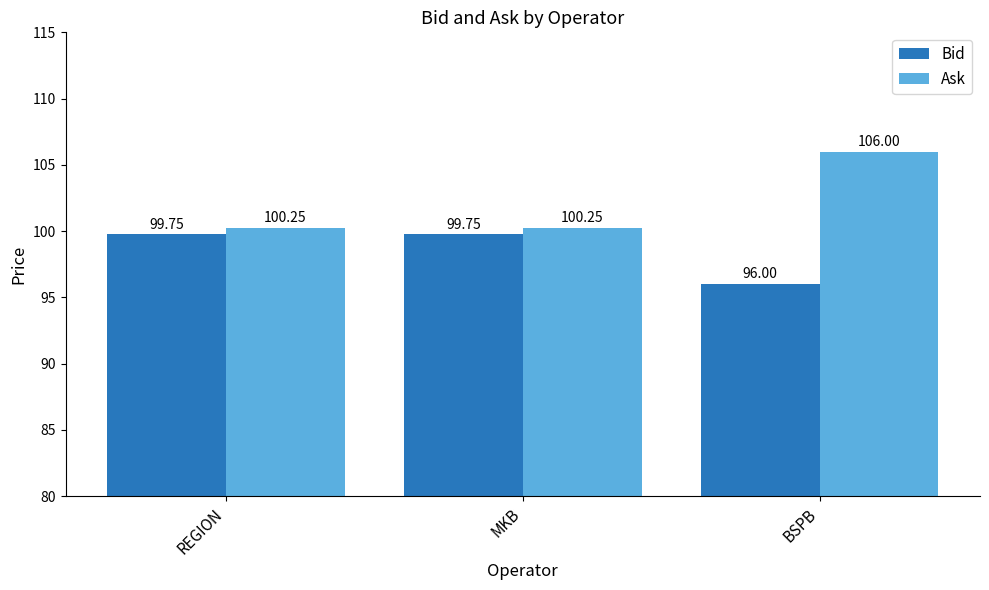

What are all the series names shown in the legend?

Bid, Ask